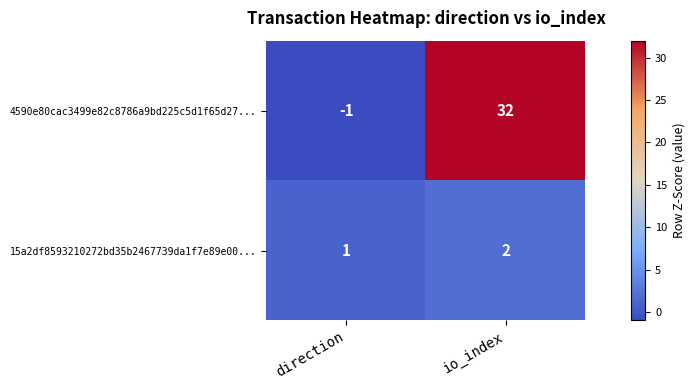

What is the total value across all series at io_index?

34